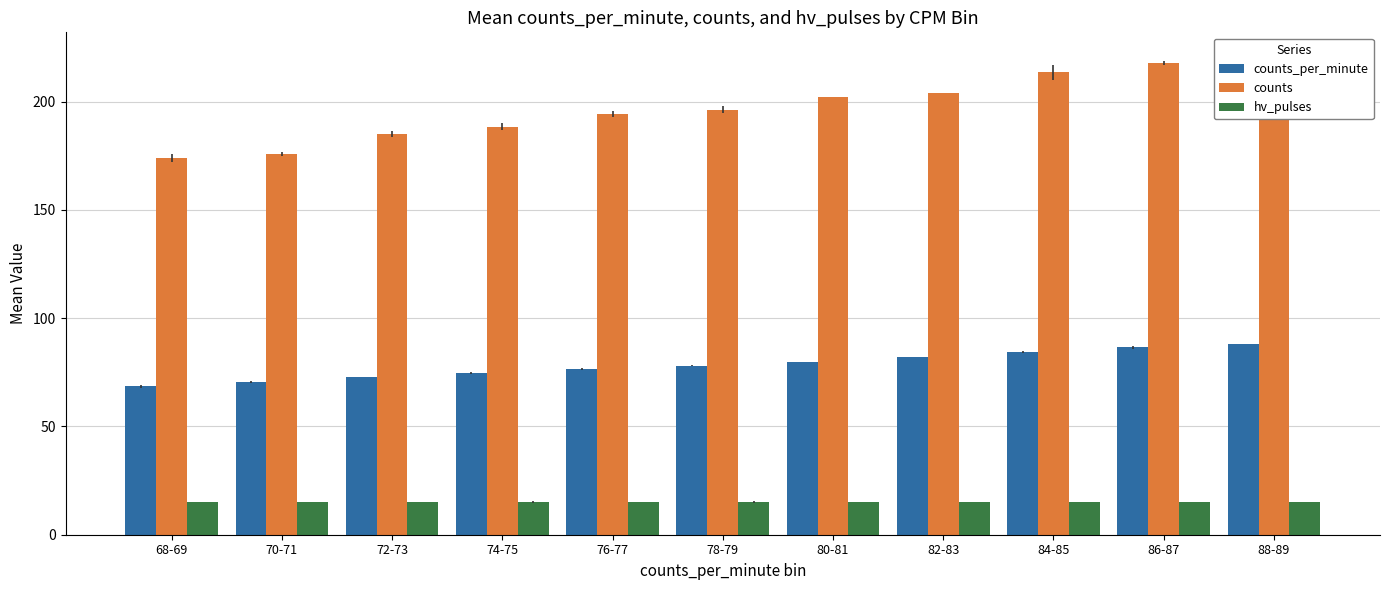

What is the average value of the counts series?

197.5